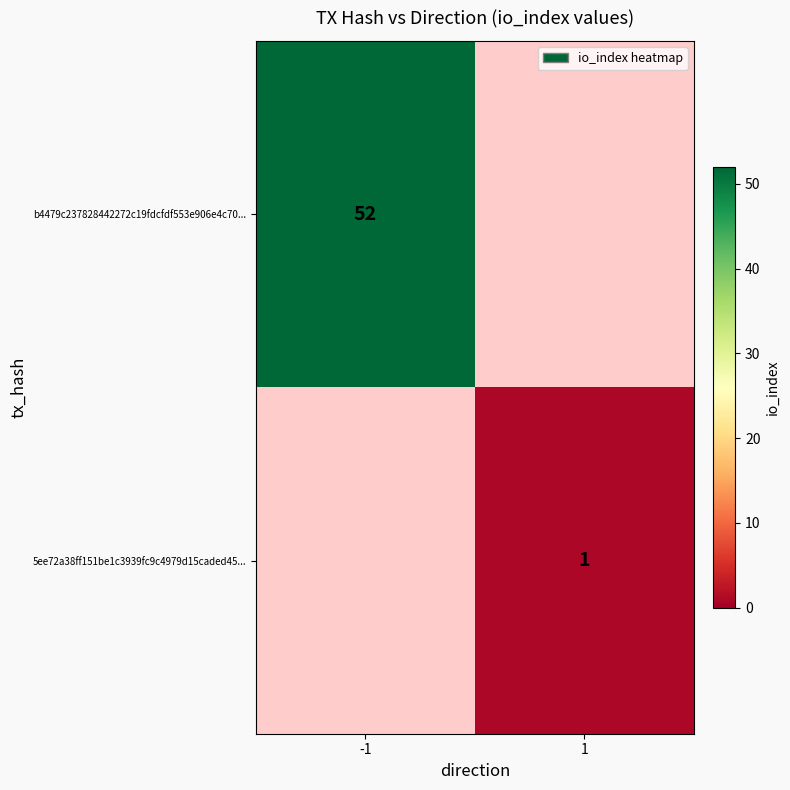

What is the smallest value displayed?

1.0